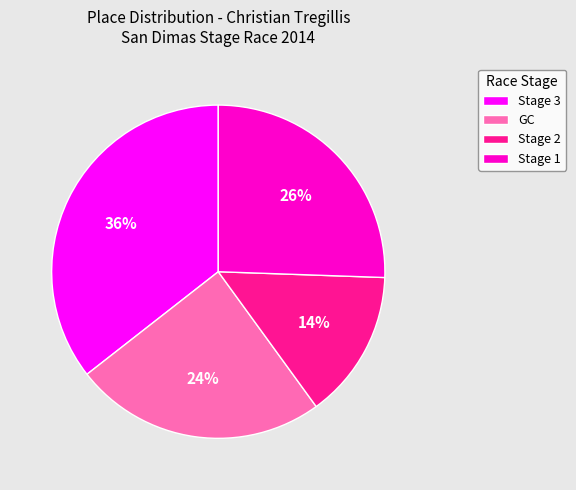

To the nearest percent, what is the average slice percentage?

25%